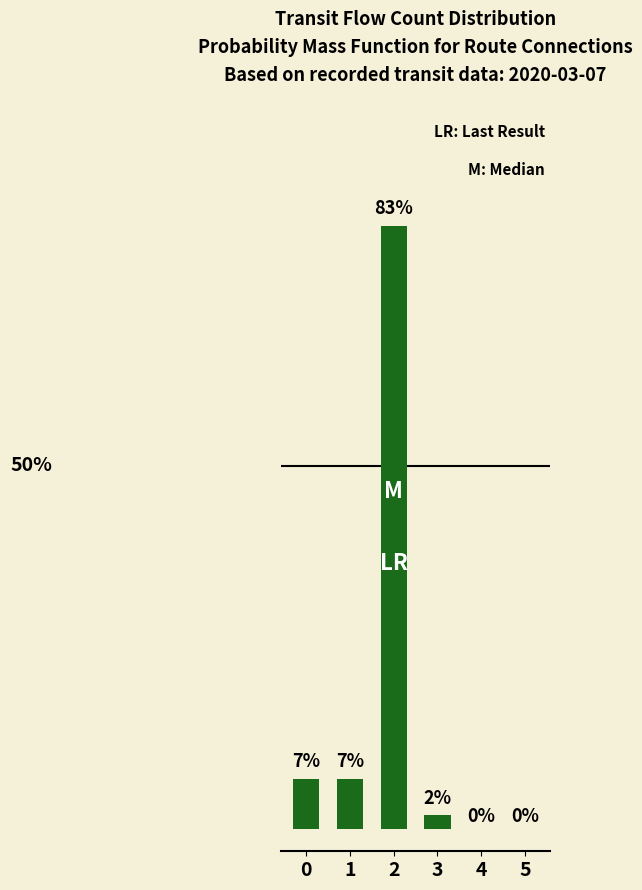

Are the bars grouped side by side (vs. stacked)?

No